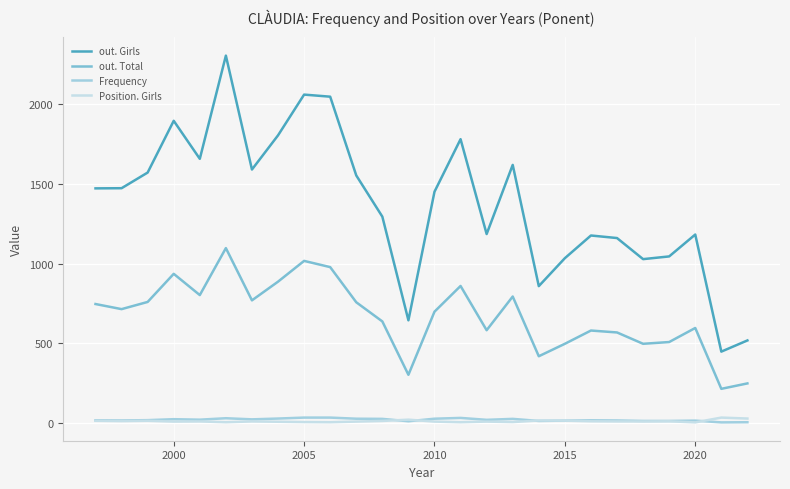

True or false: Position. Girls and out. Girls intersect in this chart.

False